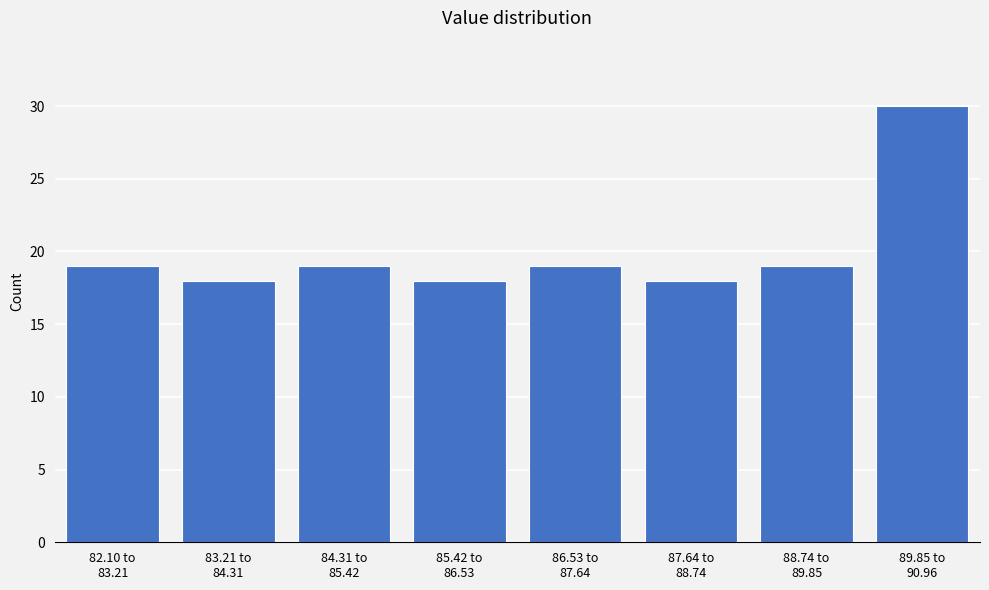

Reading left to right, transcribe all the data shown in this chart.

19	18	19	18	19	18	19	30